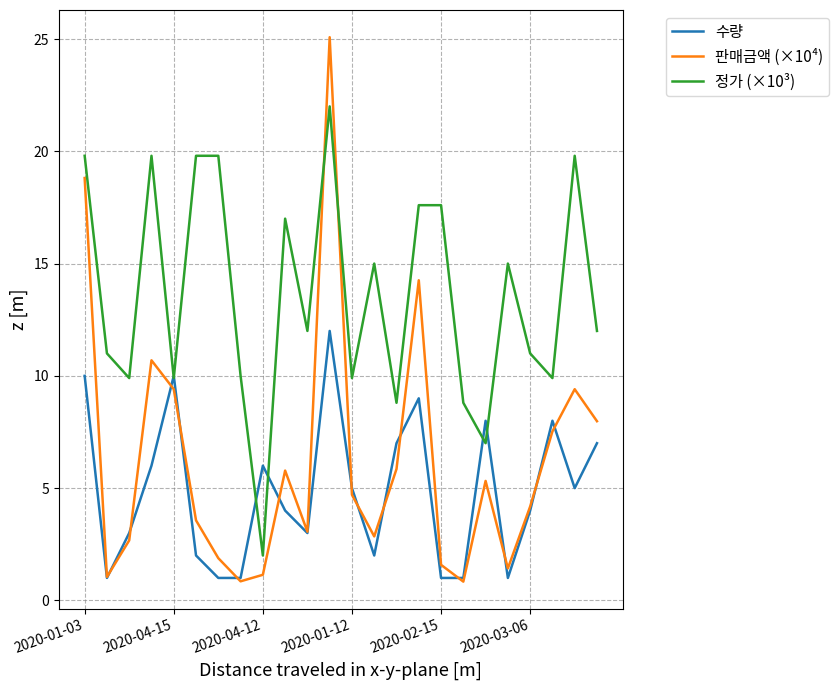

Which series ends up on top after the final intersection of 정가 (×10³) and 판매금액 (×10⁴)?

정가 (×10³)